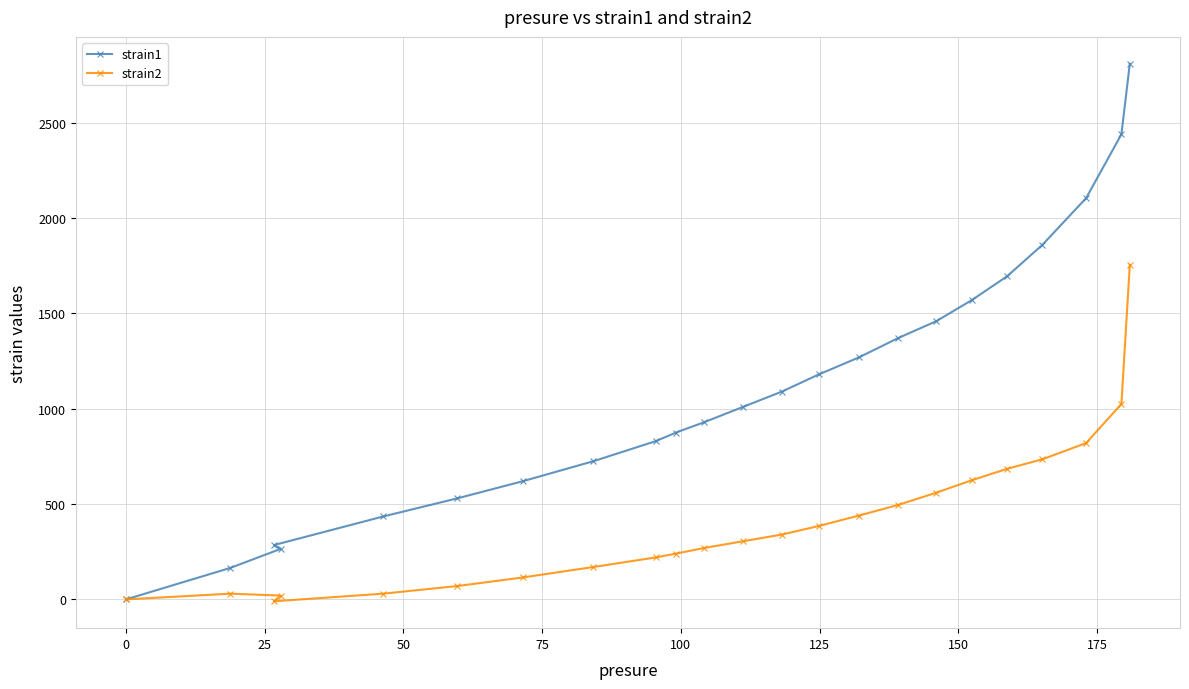

What is the average value of the strain1 series?

1110